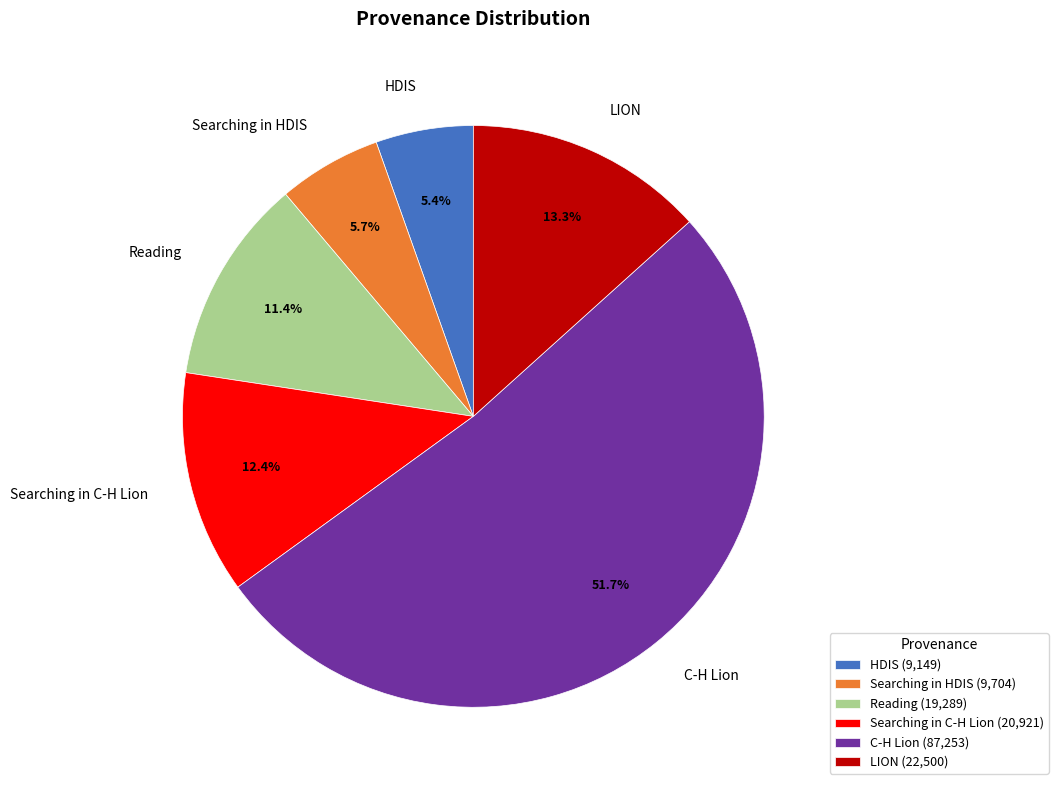

How many segments does this pie chart have?

6